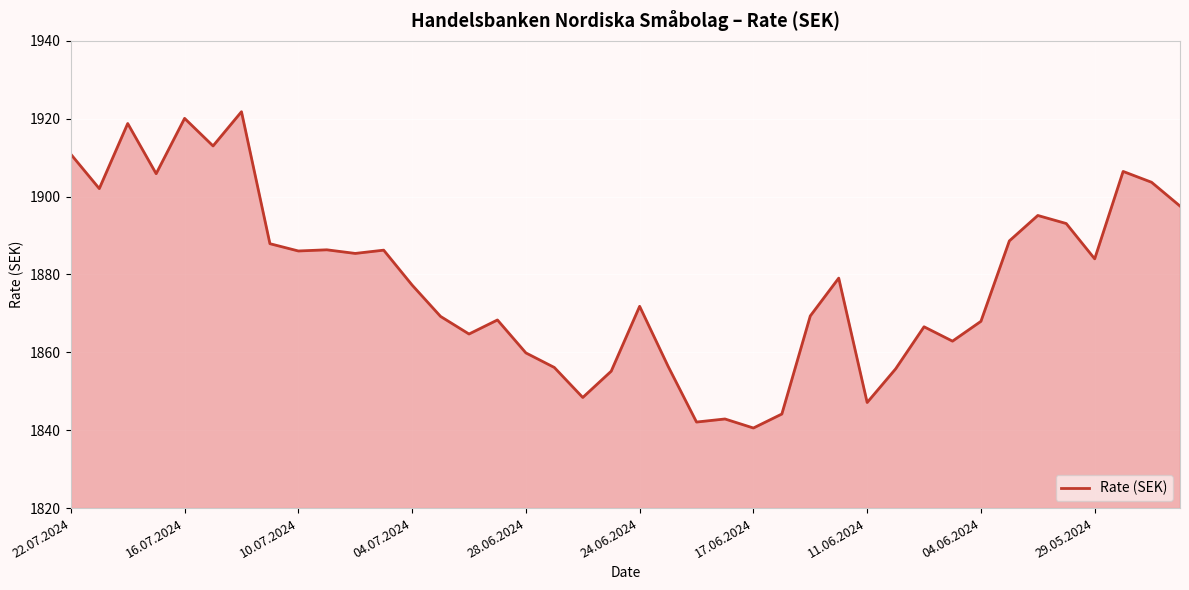

What is the difference between the maximum and minimum values?

81.2